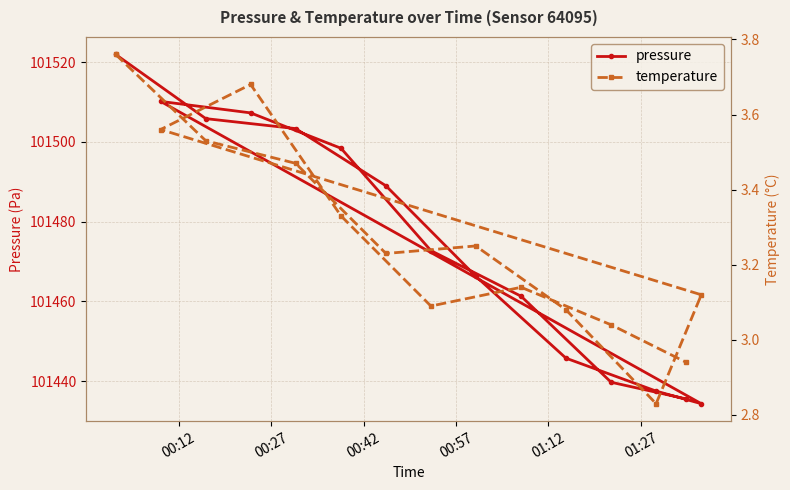

True or false: temperature and pressure intersect in this chart.

False